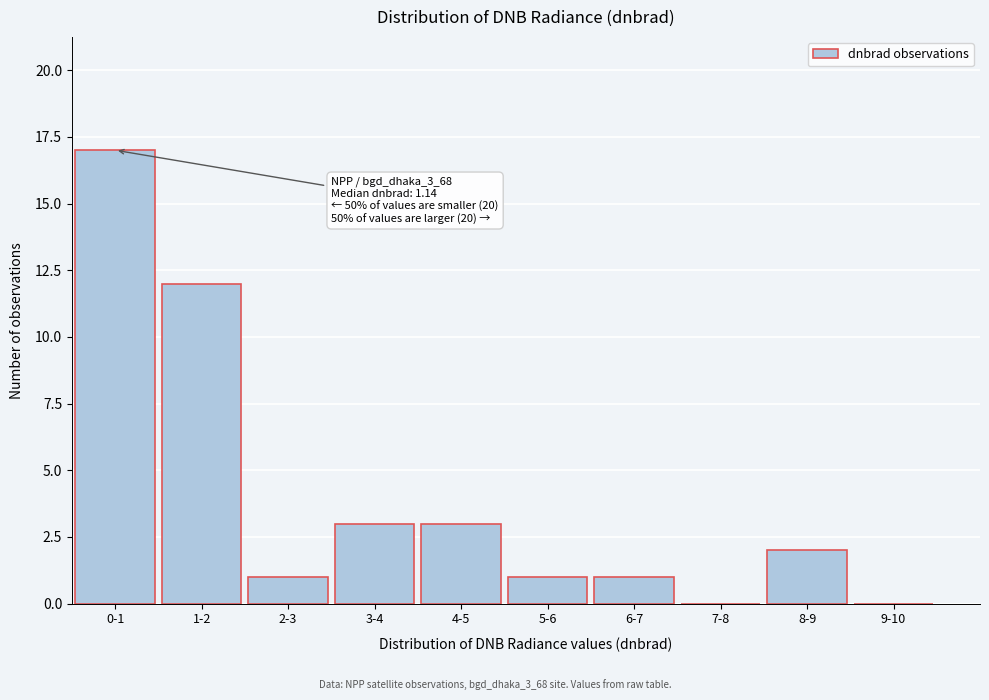

Reading right to left, transcribe all the data shown in this chart.

9-10=0	8-9=2	7-8=0	6-7=1	5-6=1	4-5=3	3-4=3	2-3=1	1-2=12	0-1=17